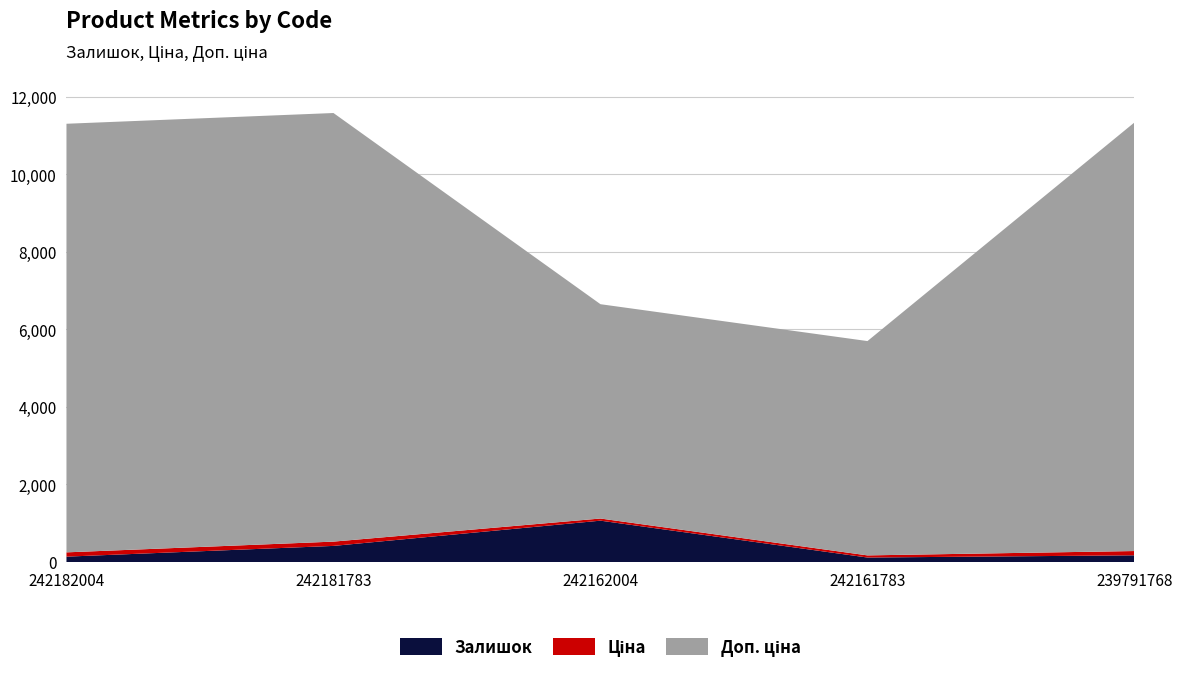

Reading right to left, extract all data points from this chart.

Залишок: 173.0	116.0	1067.0	416.0	139.0
Ціна: 110.5	55.3	55.3	110.5	110.5
Доп. ціна: 11055.0	5528.0	5528.0	11055.0	11055.0